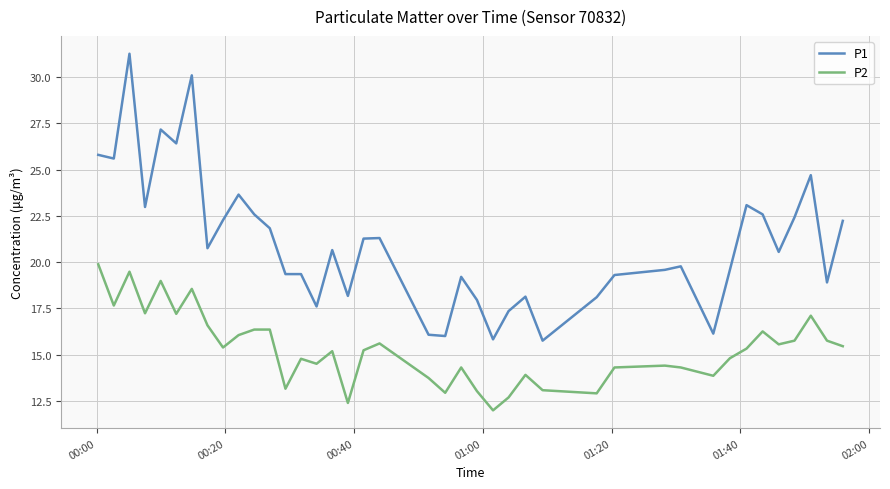

What is the difference between the maximum and minimum values in the P1 series?

15.5